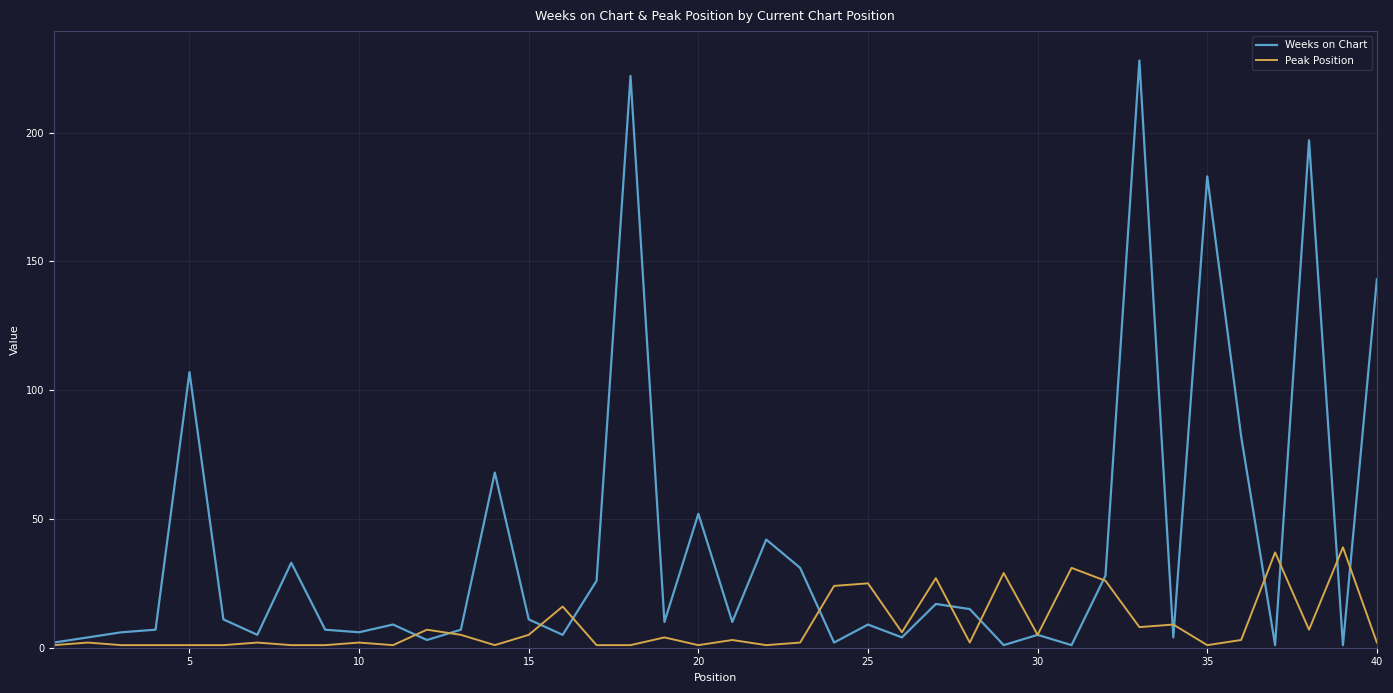

Rank the series by their average value, from highest to lowest.

Weeks on Chart, Peak Position